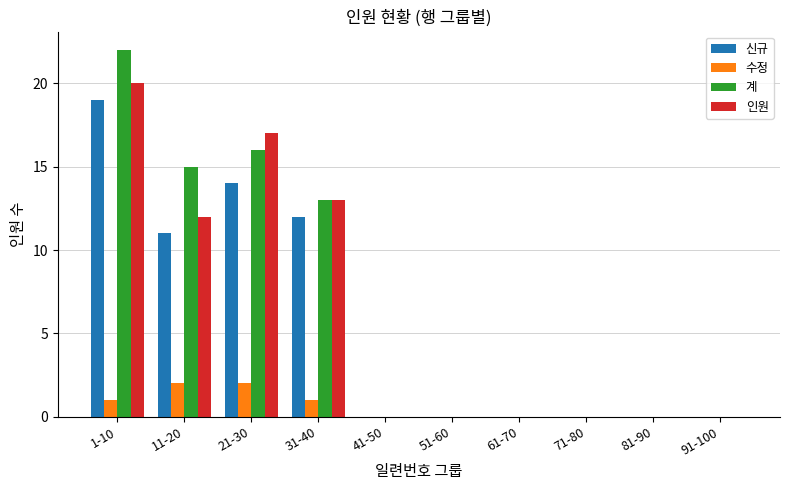

Is it true that 인원 equals 10 at 51-60?

False